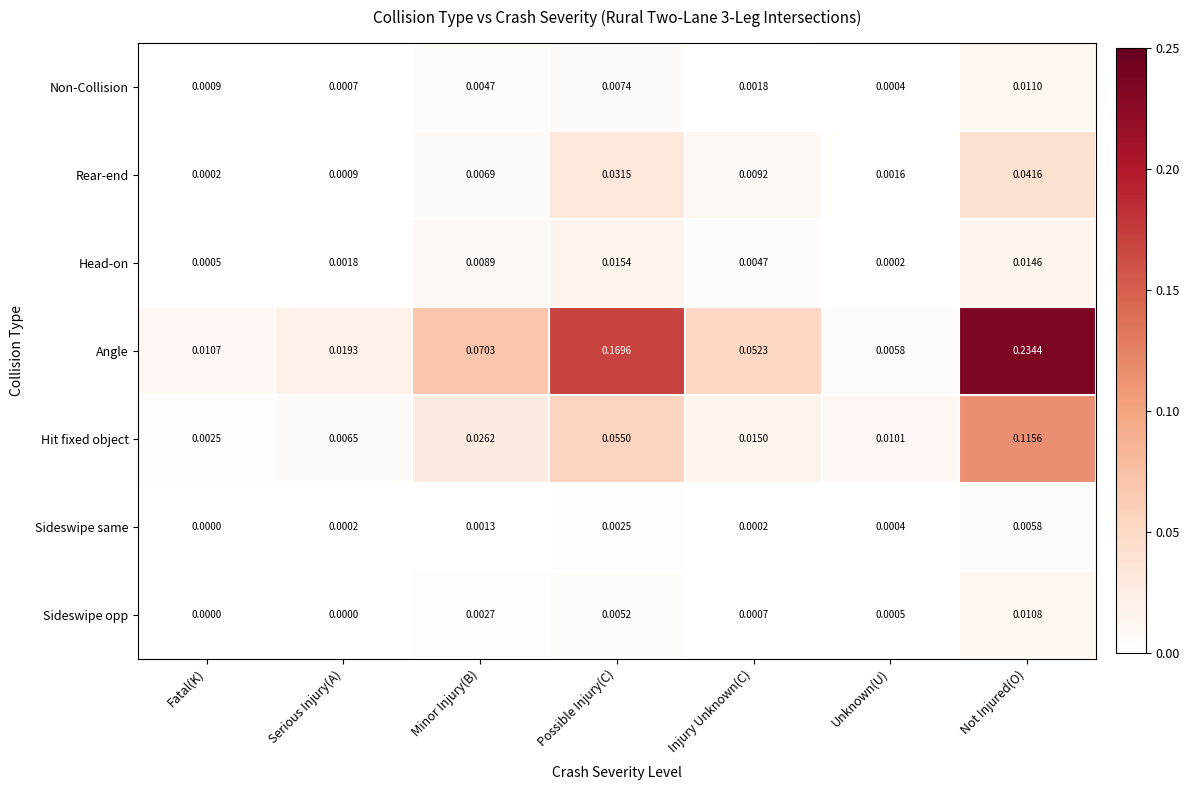

Which series changed the most between Serious Injury(A) and Unknown(U)?

Angle